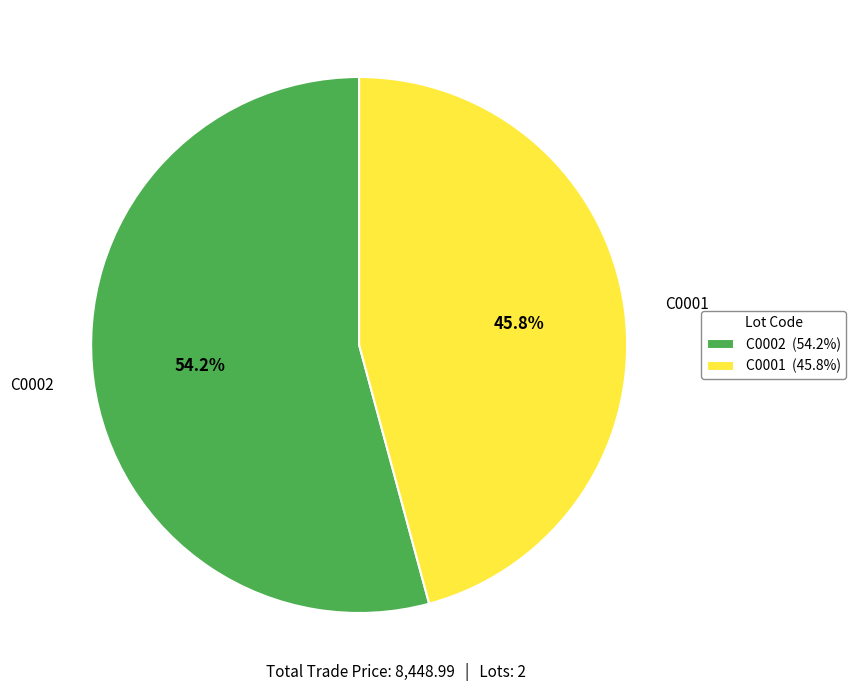

Combined, do C0001 and C0002 account for over 50%?

Yes